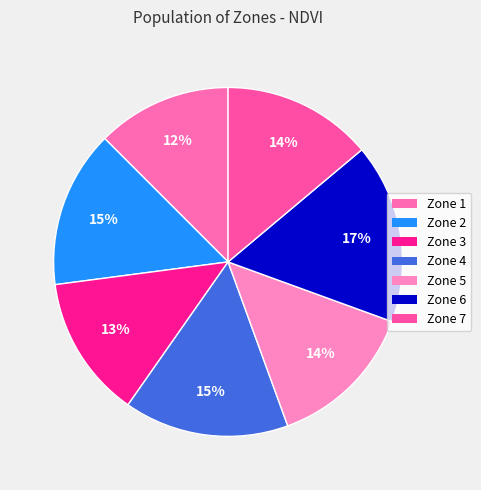

To the nearest percent, what percentage of the pie is Zone 7?

14%